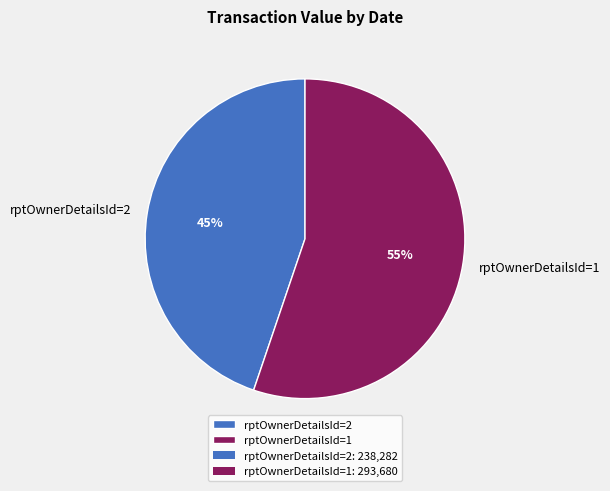

Which slice is the smallest?

rptOwnerDetailsId=2